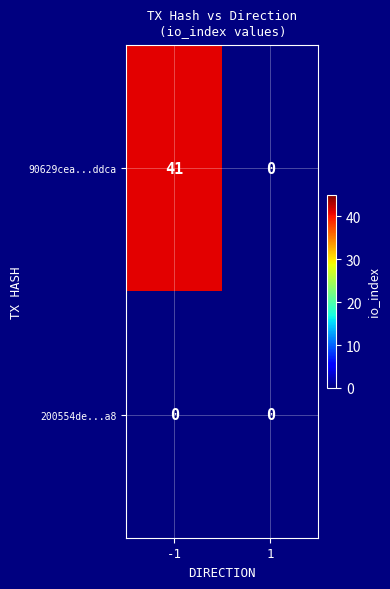

Which series has the largest total across all categories?

90629cea...ddca